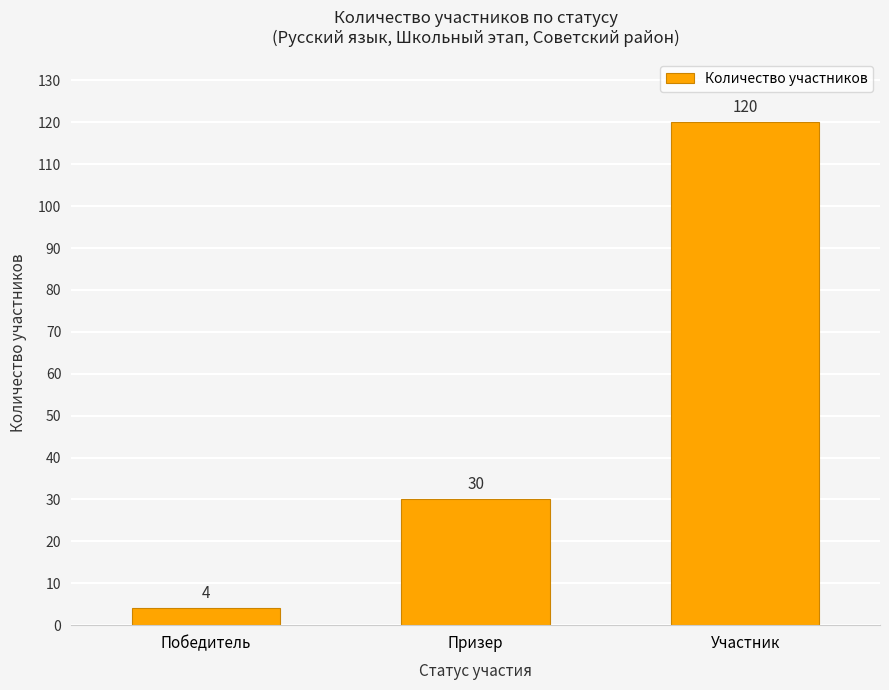

Is it true that the value at Призер is 19?

False